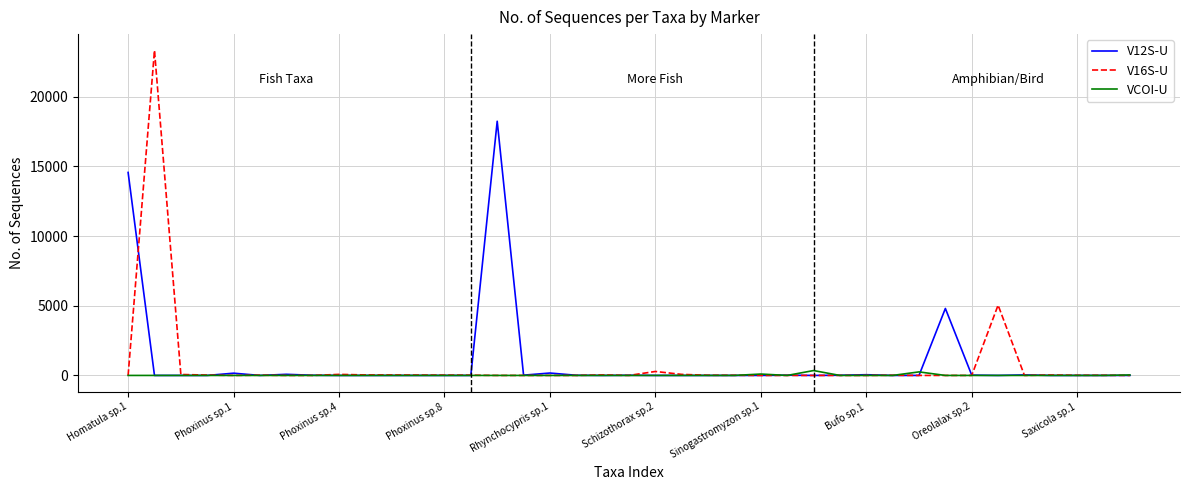

List the series in order of their peak value, highest first.

V16S-U, V12S-U, VCOI-U